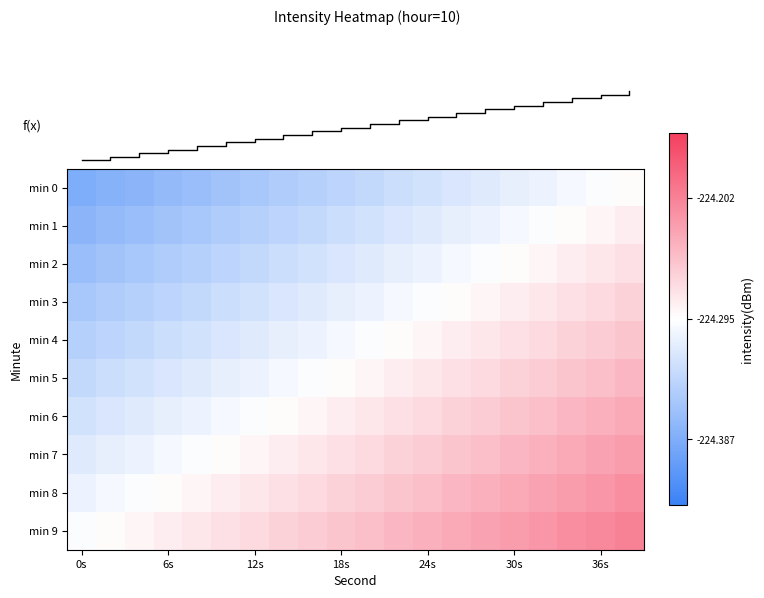

Which series has the widest spread of values?

min 0